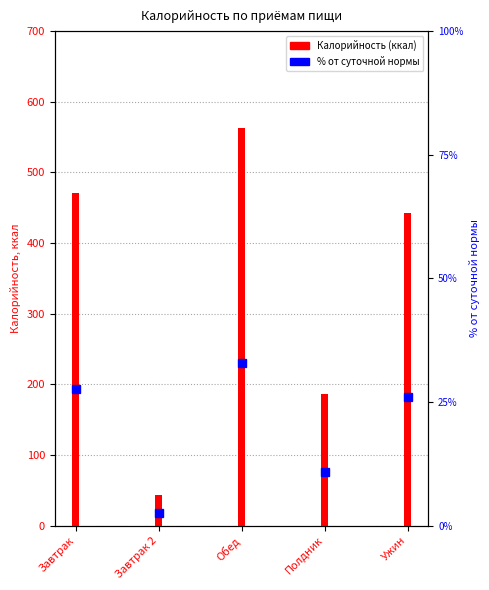

List the labels in order of value, largest first.

Обед, Завтрак, Ужин, Полдник, Завтрак 2